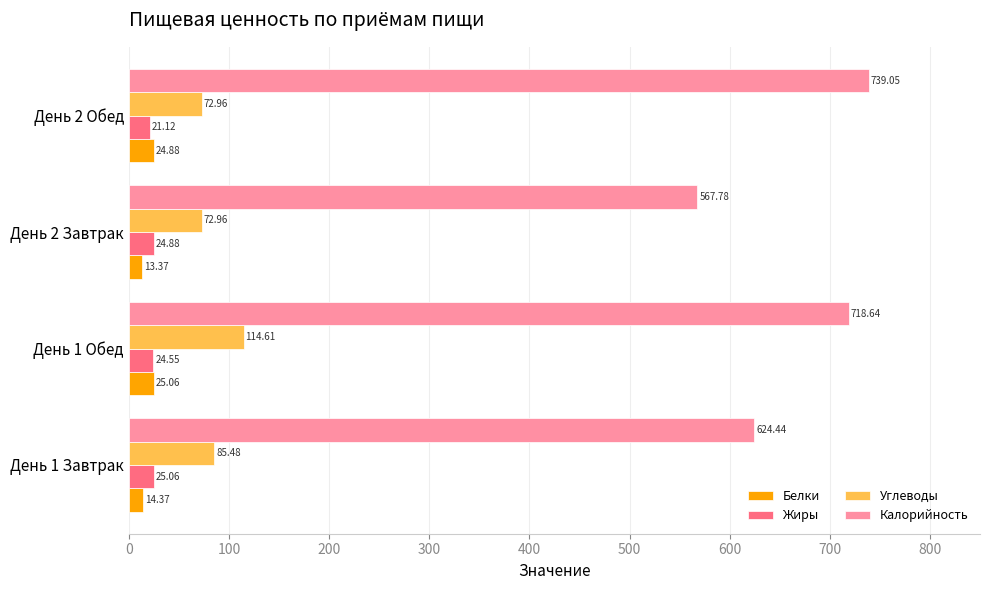

What is the maximum value for Белки?

25.1